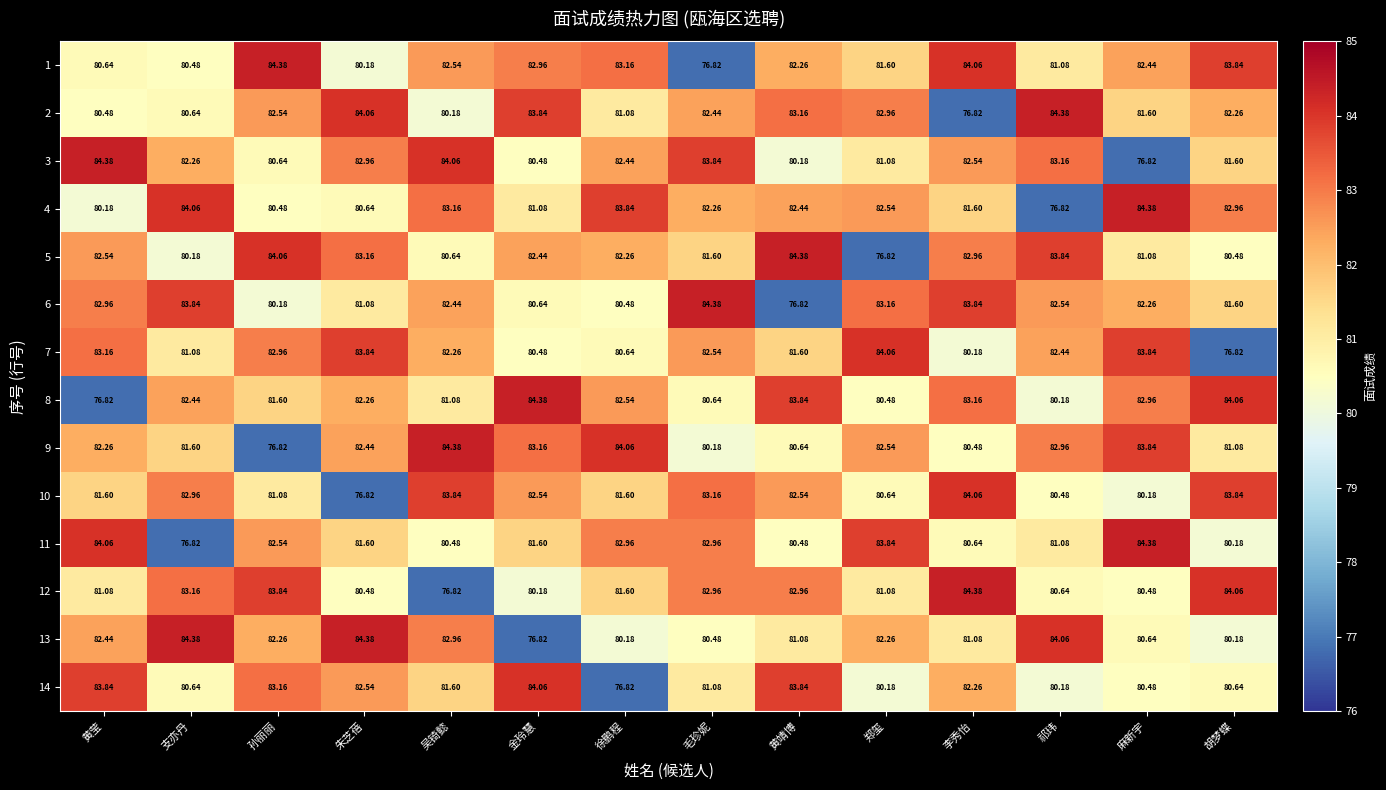

Rank the categories by 2 value from highest to lowest.

祁玮, 朱芝蓓, 金玲慧, 黄靖博, 郑玺, 孙丽丽, 毛珍妮, 胡梦蝶, 麻新宇, 徐鹏程, 支亦丹, 黄莹, 吴锜懿, 李秀怡